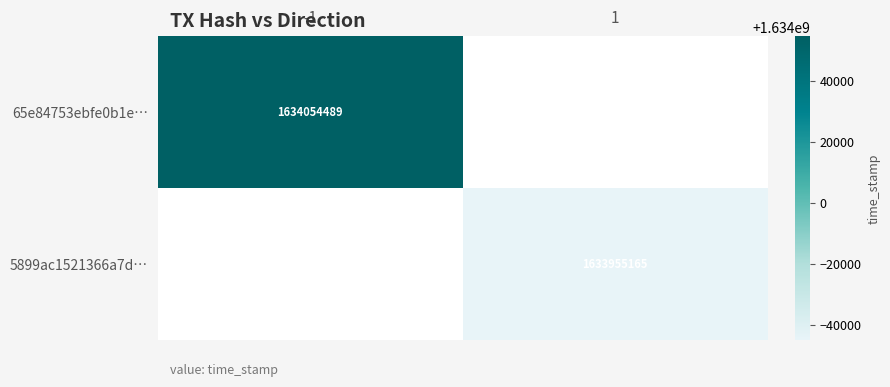

Is it true that 65e84753ebfe0b1e810c0dca81b09acd9becf36 equals 1634054489 at 1?

True